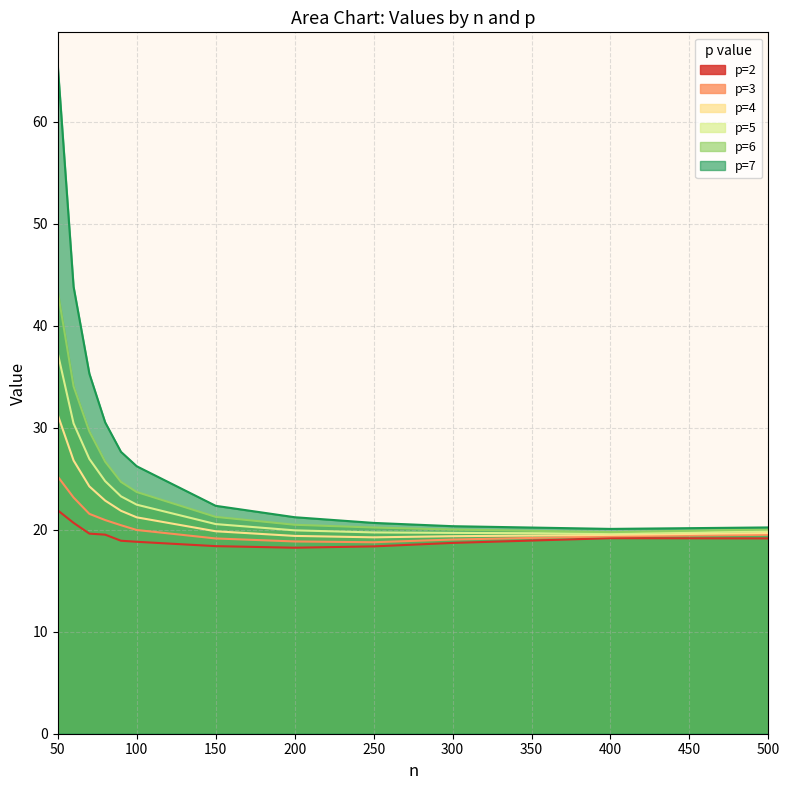

Reading left to right, transcribe all the data shown in this chart.

p=2: 50=21.9	60=20.7	70=19.6	80=19.5	90=18.9	100=18.8	150=18.4	200=18.2	250=18.4	300=18.7	400=19.2	500=19.1
p=3: 50=25.2	60=23.2	70=21.6	80=20.9	90=20.4	100=20.0	150=19.1	200=18.8	250=18.8	300=19.0	400=19.4	500=19.5
p=4: 50=31.3	60=26.8	70=24.2	80=22.9	90=21.9	100=21.2	150=19.8	200=19.4	250=19.3	300=19.4	400=19.5	500=19.7
p=5: 50=37.3	60=30.4	70=26.9	80=24.8	90=23.3	100=22.5	150=20.6	200=19.9	250=19.7	300=19.7	400=19.6	500=19.9
p=6: 50=43.3	60=34.1	70=29.6	80=26.7	90=24.7	100=23.7	150=21.3	200=20.5	250=20.2	300=20.0	400=19.8	500=20.0
p=7: 50=65.5	60=43.8	70=35.3	80=30.5	90=27.6	100=26.2	150=22.3	200=21.2	250=20.7	300=20.3	400=20.1	500=20.2